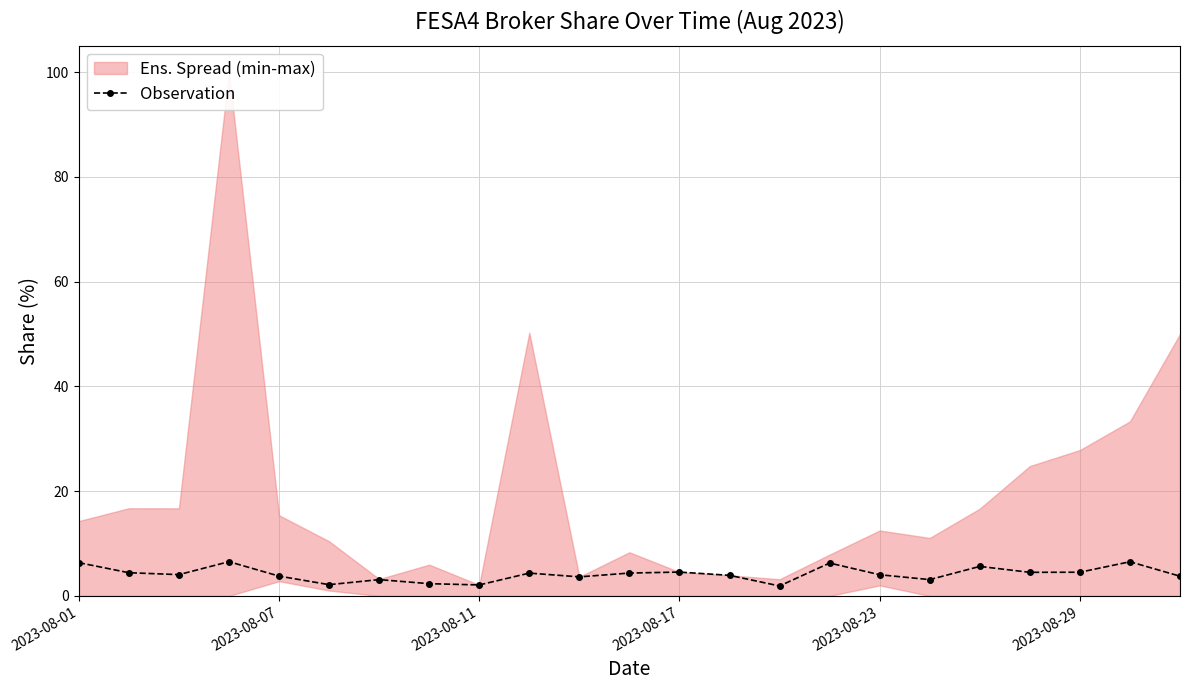

What is the maximum value for Observation?

6.5